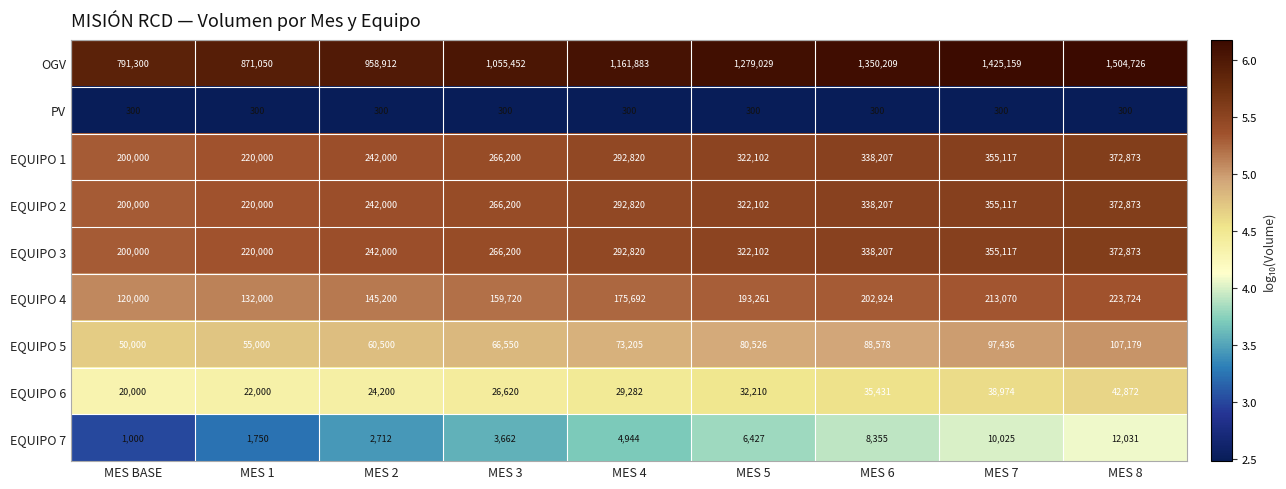

List the labels in order of EQUIPO 2 value, smallest first.

MES BASE, MES 1, MES 2, MES 3, MES 4, MES 5, MES 6, MES 7, MES 8